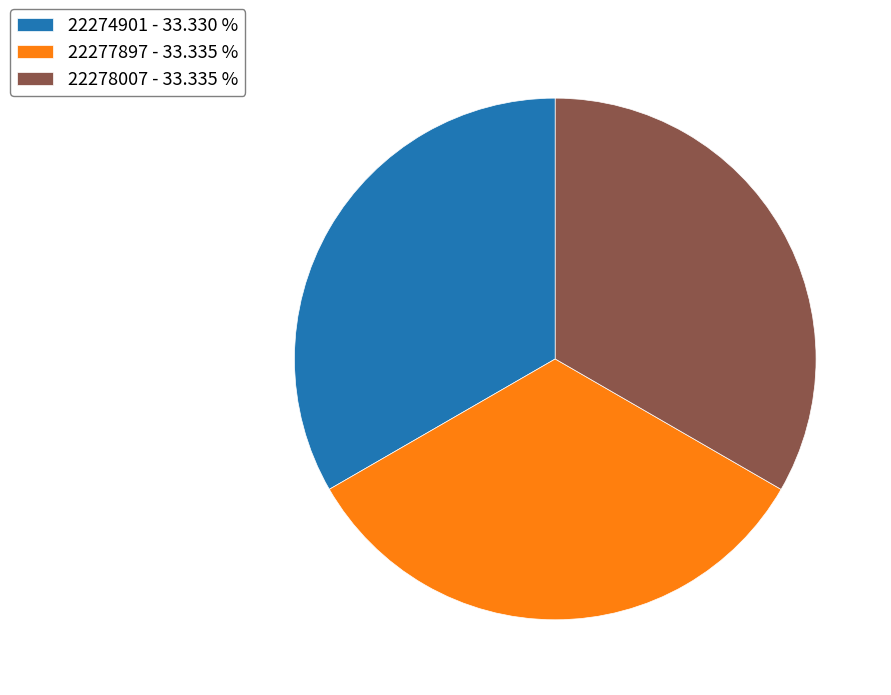

Is there a majority slice in this chart?

No